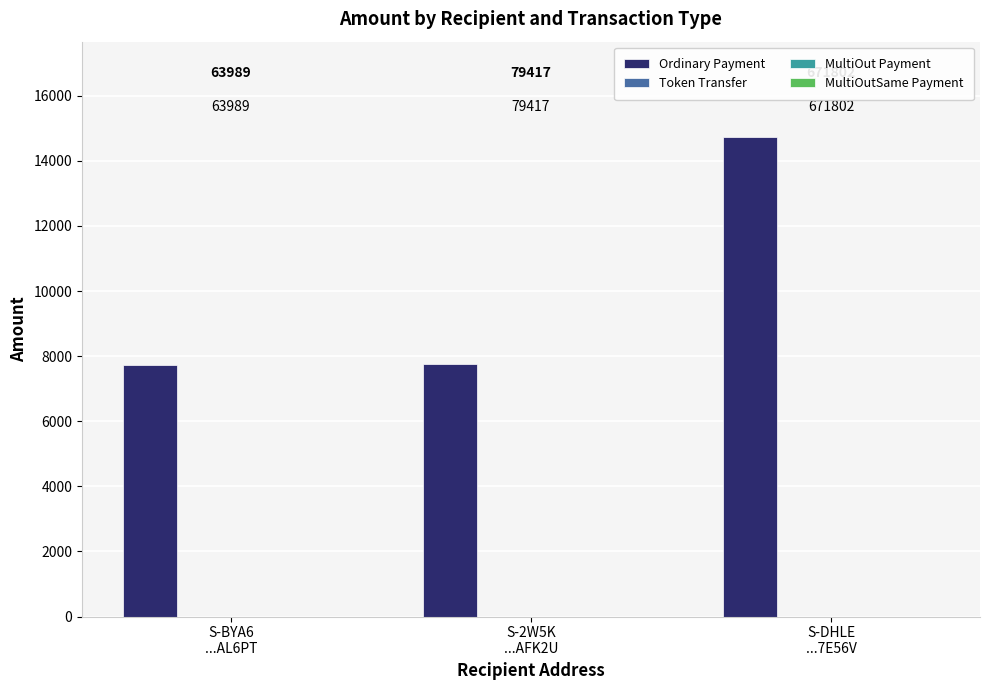

How many groups of bars are there?

3